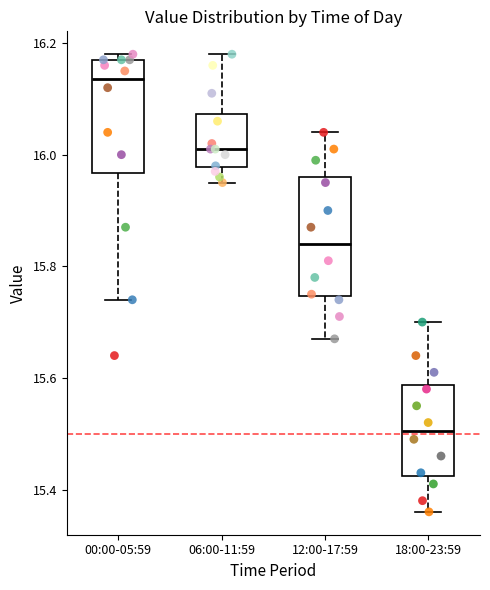

Which box's median line is the lowest?

18:00-23:59